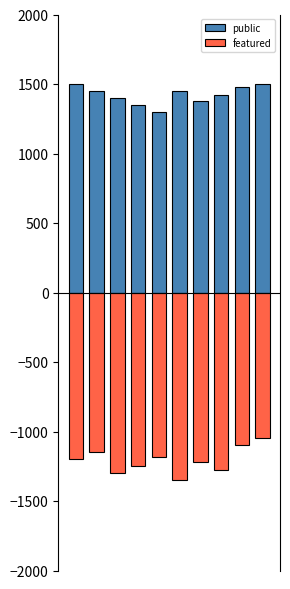

What is the spread (max minus min) of values at 1?

2600